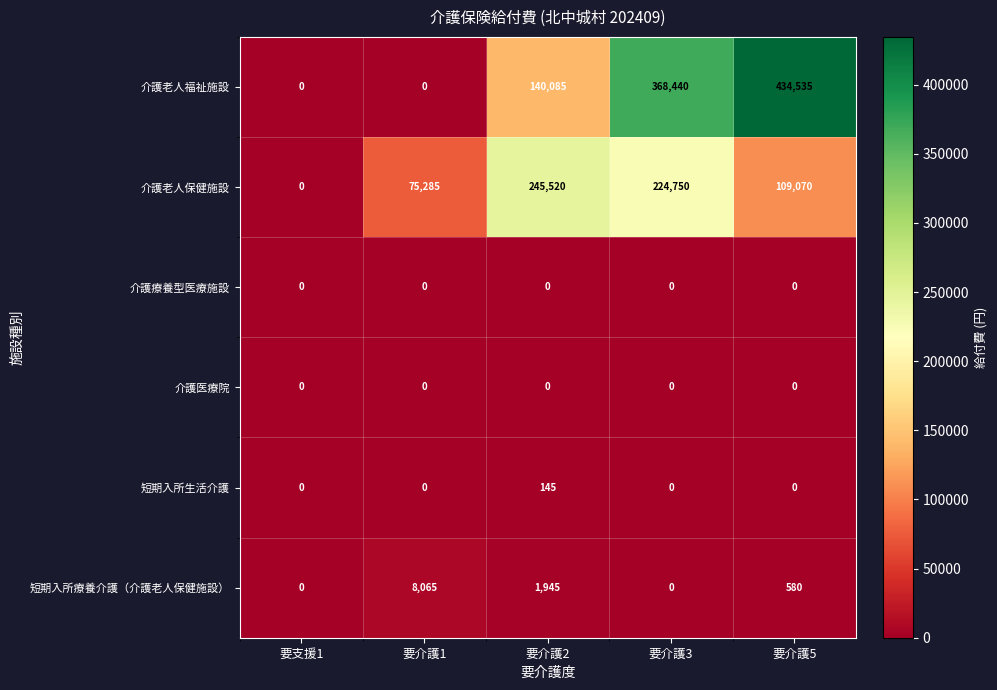

What is the total value across all series at 要介護5?

544185